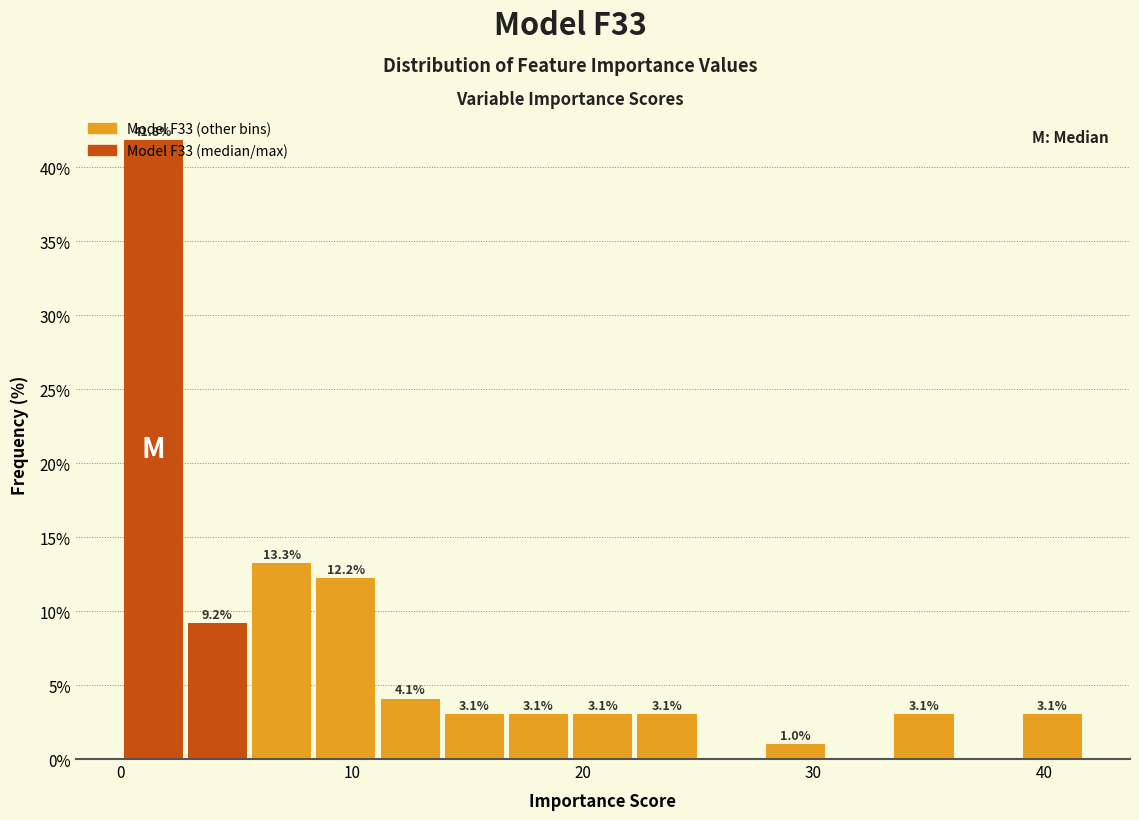

Around what value on the x-axis is the tallest bar? Give the approximate position of its centre, as read against the axis.

1